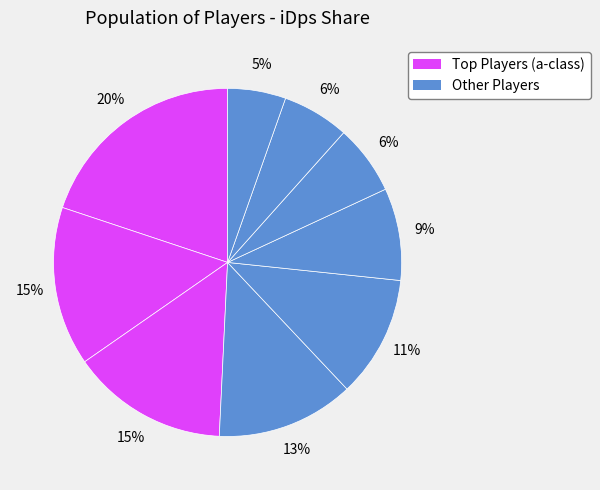

Count the number of slices in the pie.

9